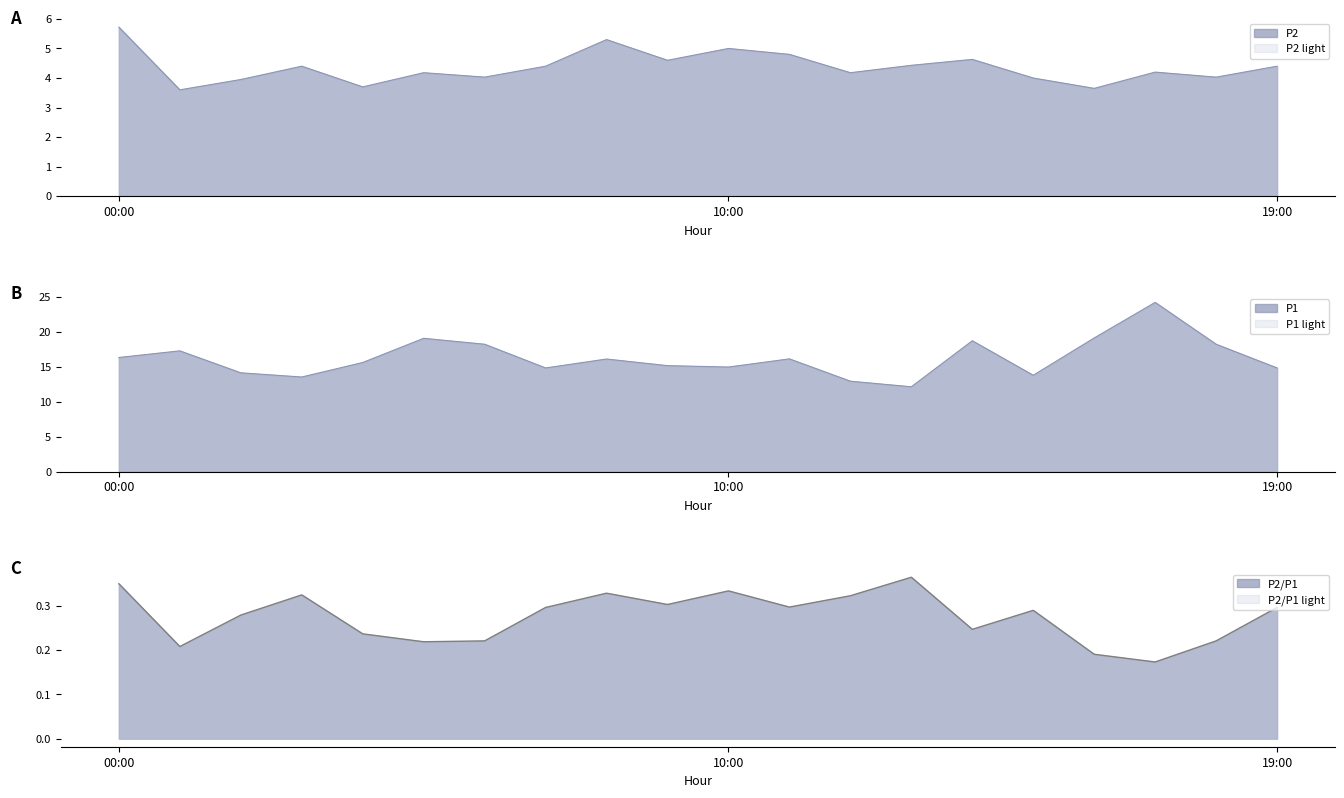

Where is P1 nearest to the value 18?

06:00